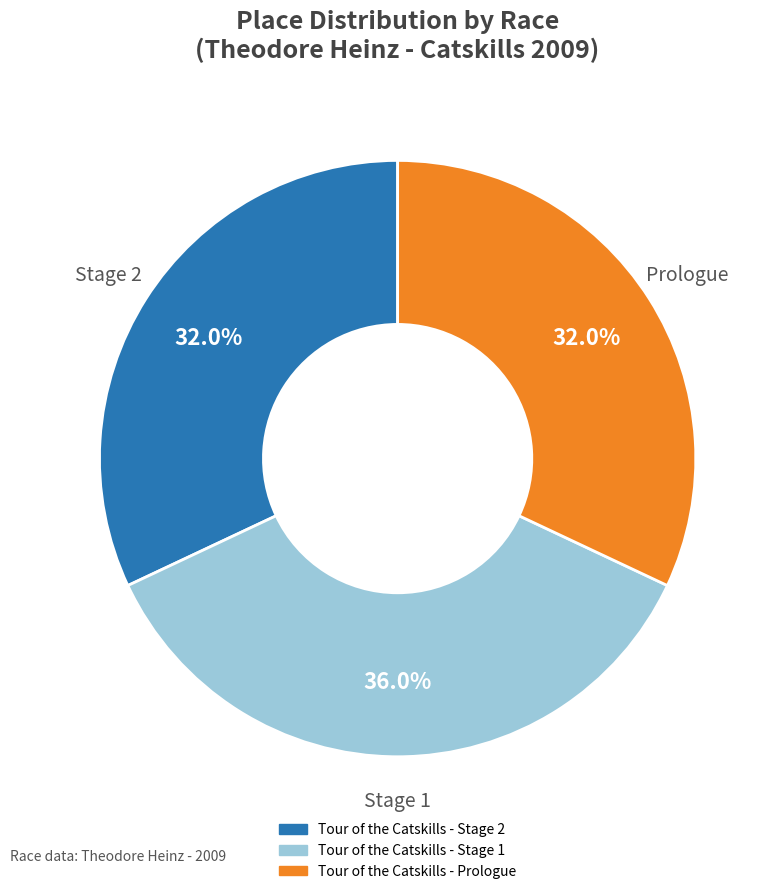

Between Tour of the Catskills - Stage 1 and Tour of the Catskills - Prologue, which is larger?

Tour of the Catskills - Stage 1